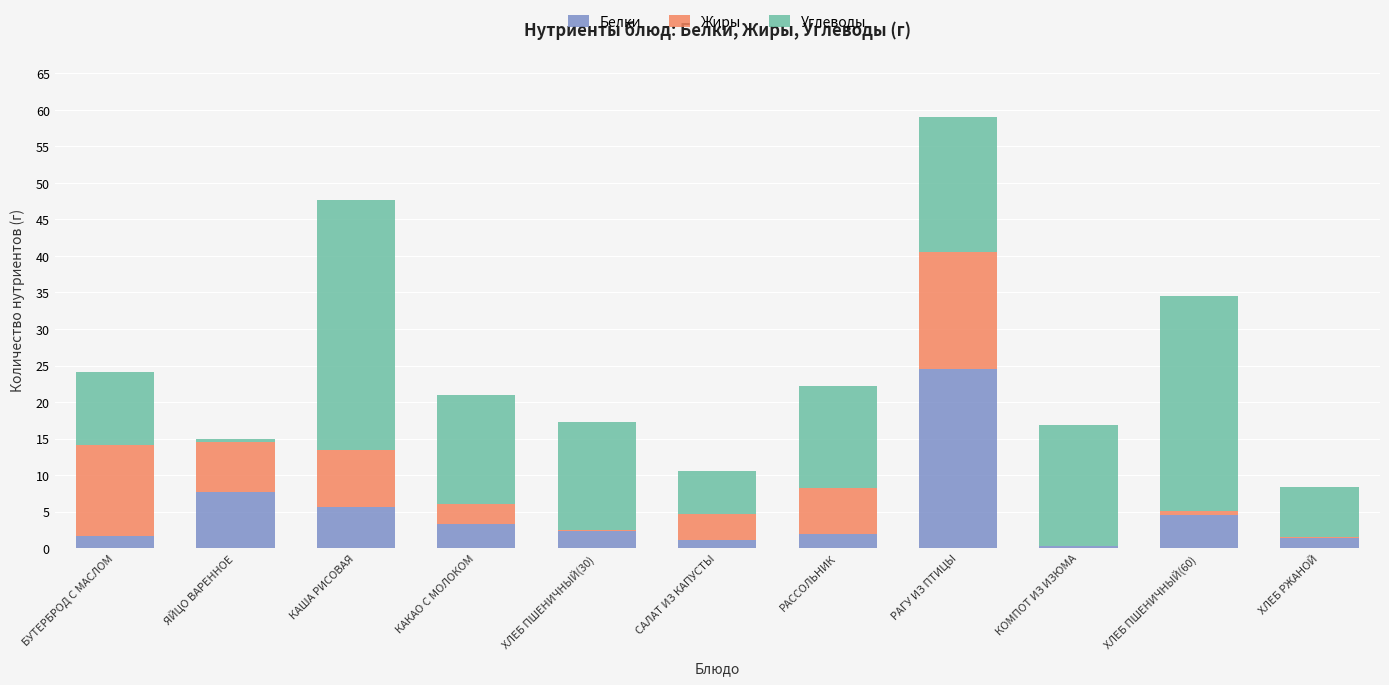

The value of Белки at КАША РИСОВАЯ is 5.6. True or false?

True